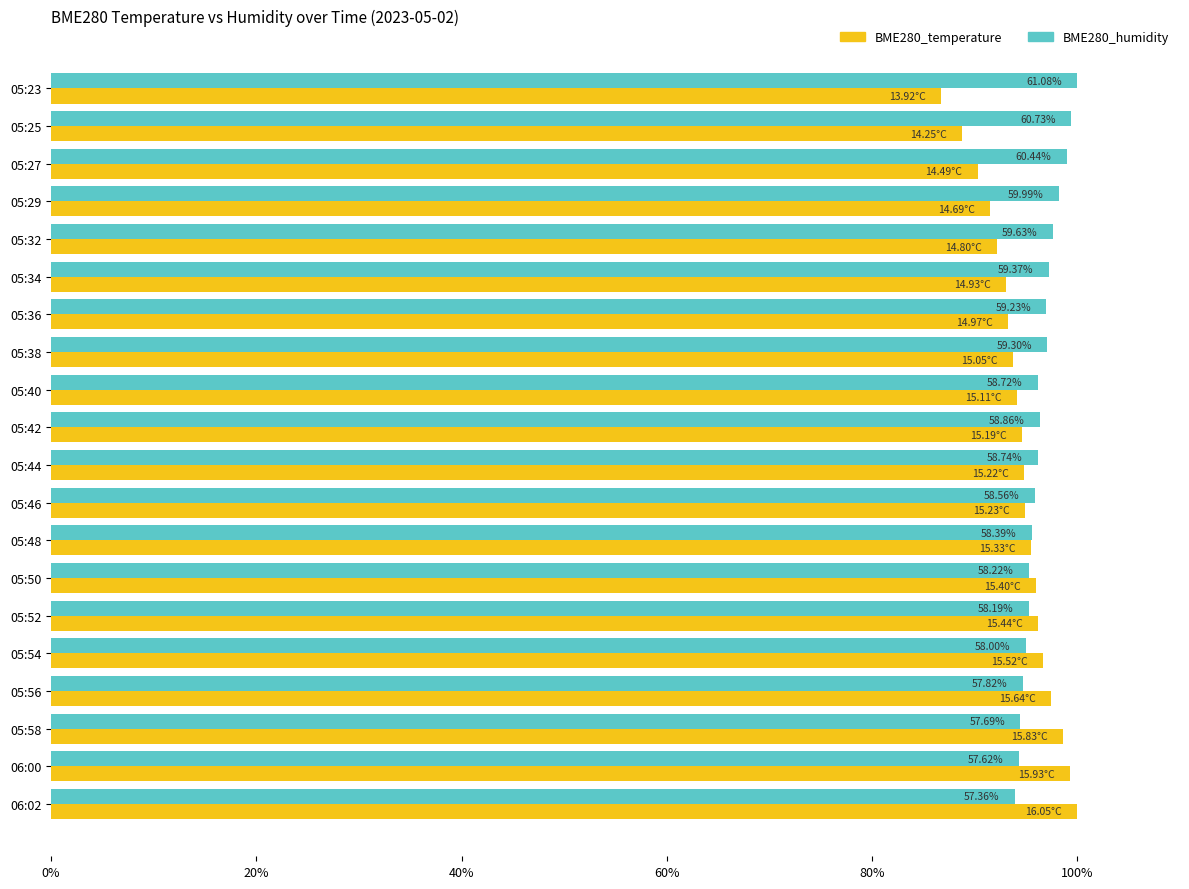

Rank the series by their average value, from highest to lowest.

BME280_humidity, BME280_temperature